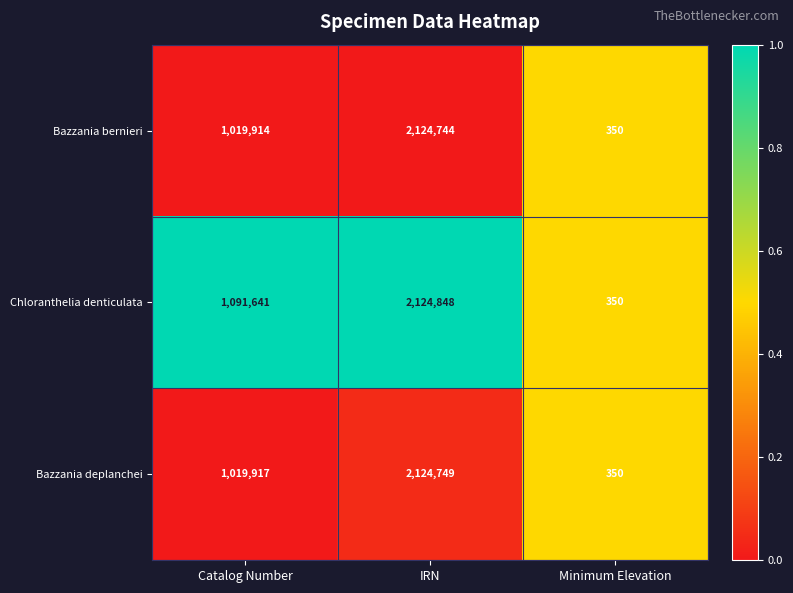

At which category does the chart reach its minimum across all series?

Minimum Elevation